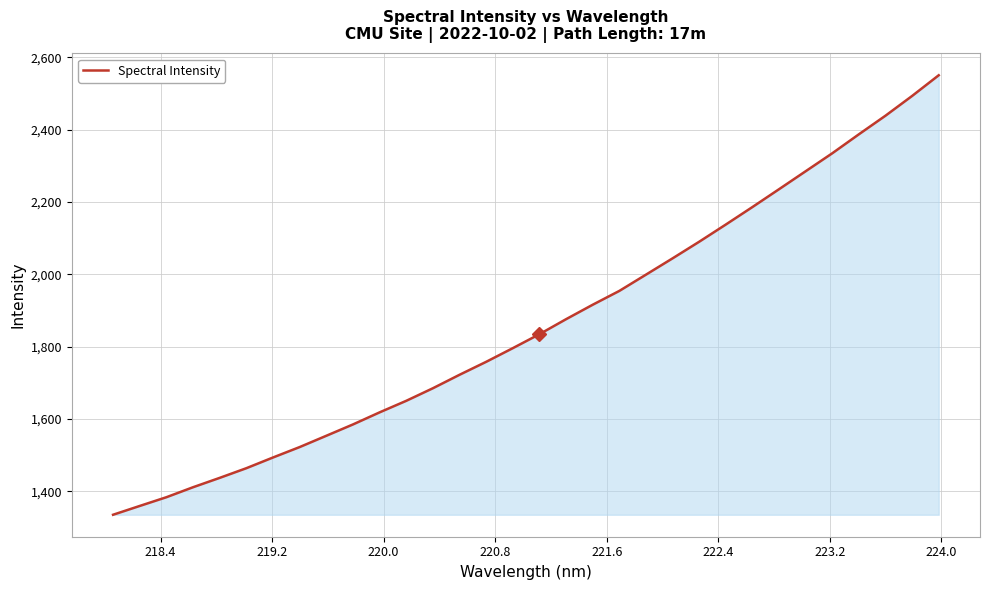

What is the greatest value displayed?

2550.3